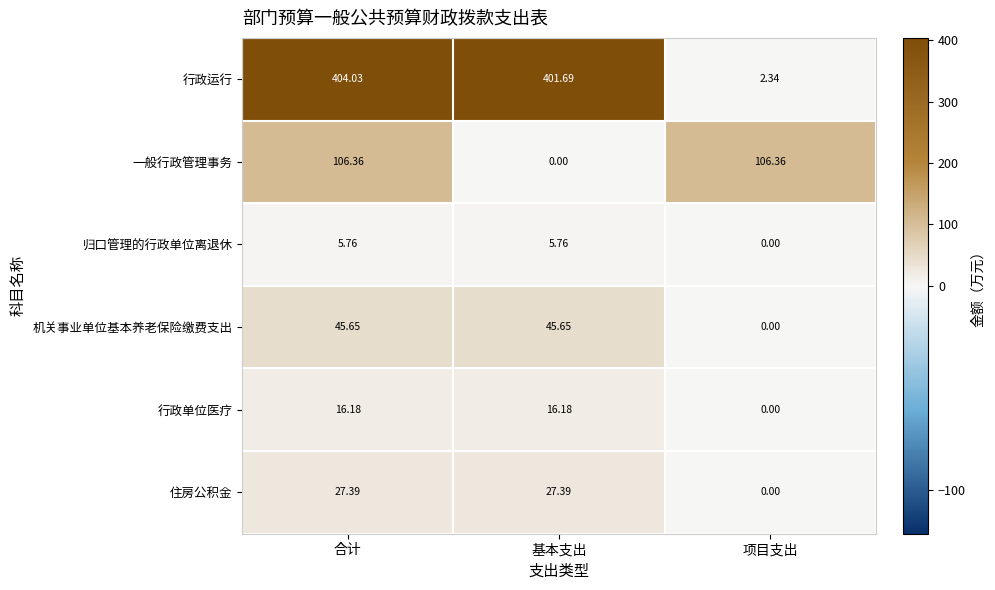

At which category is the sum across all series the highest?

合计